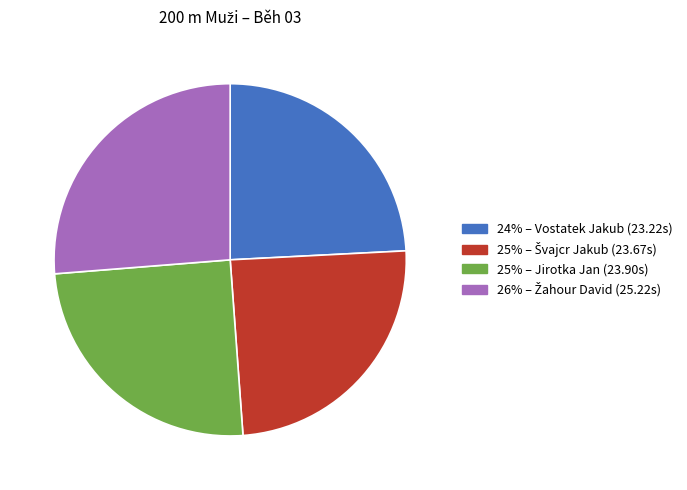

Does any single category account for the majority?

No